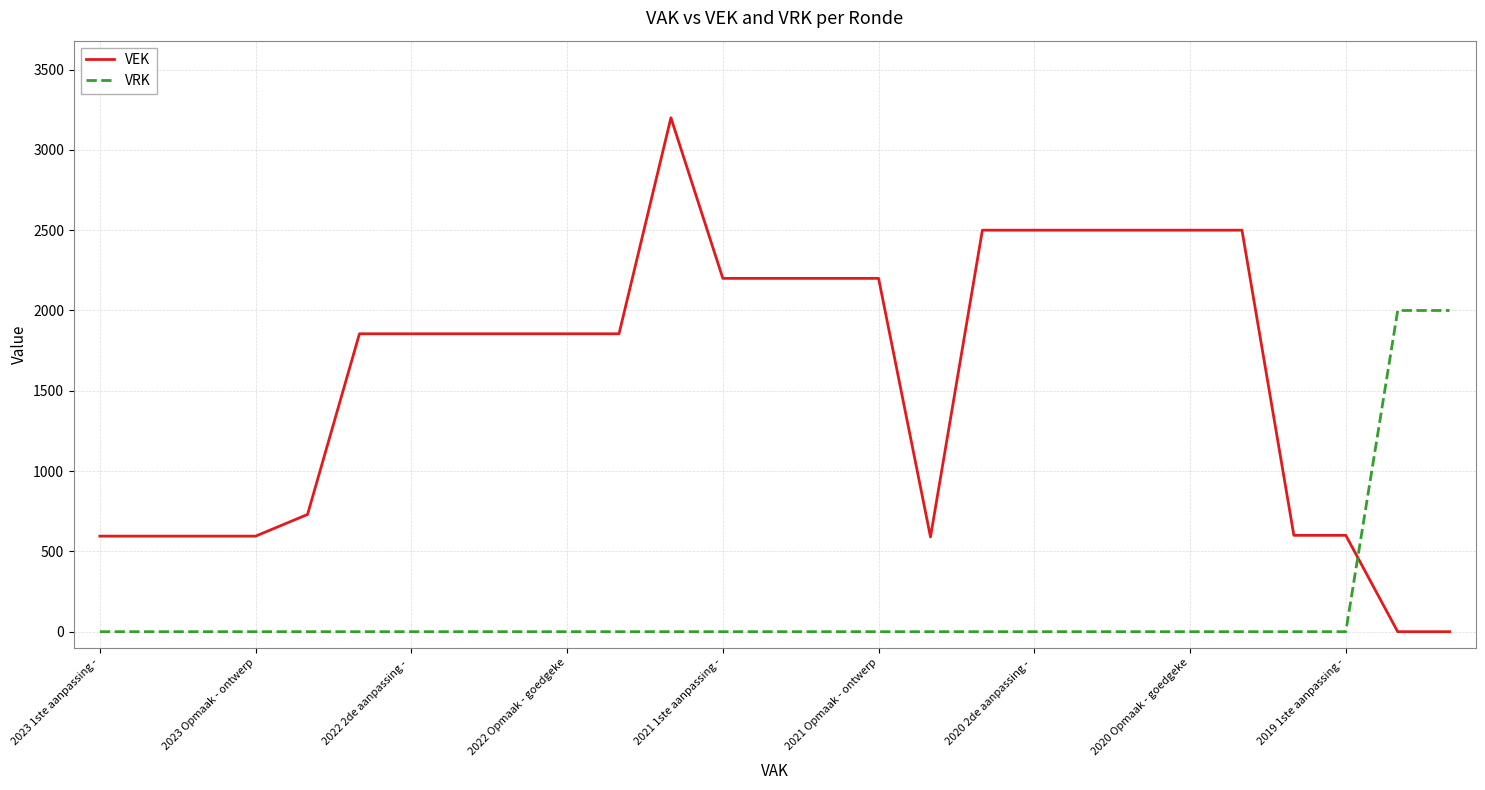

What is the greatest value displayed?

3200